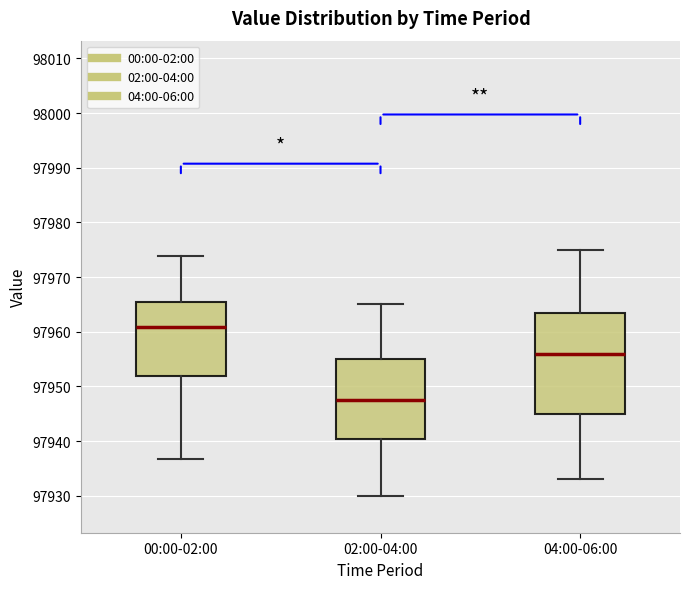

Reading left to right, read every box against the y-axis: the position of its median line, the range the box covers, and the ends of its whiskers. The values are not printed on the chart, so give them approximately, as read against the axis.

00:00-02:00: median 97961, box 97952 to 97966, whiskers 97937 to 97974
02:00-04:00: median 97948, box 97940 to 97955, whiskers 97930 to 97965
04:00-06:00: median 97956, box 97945 to 97964, whiskers 97933 to 97975